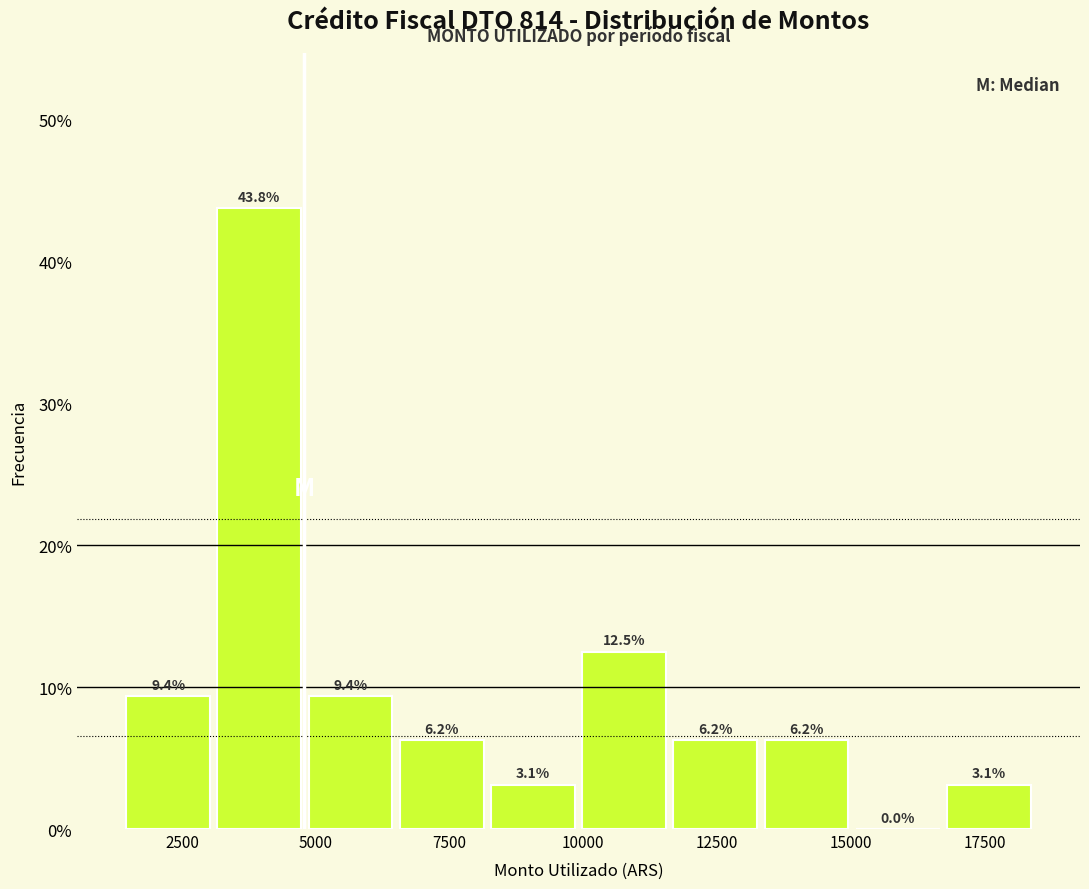

Around what value on the x-axis is the tallest bar? Give the approximate position of its centre, as read against the axis.

4000